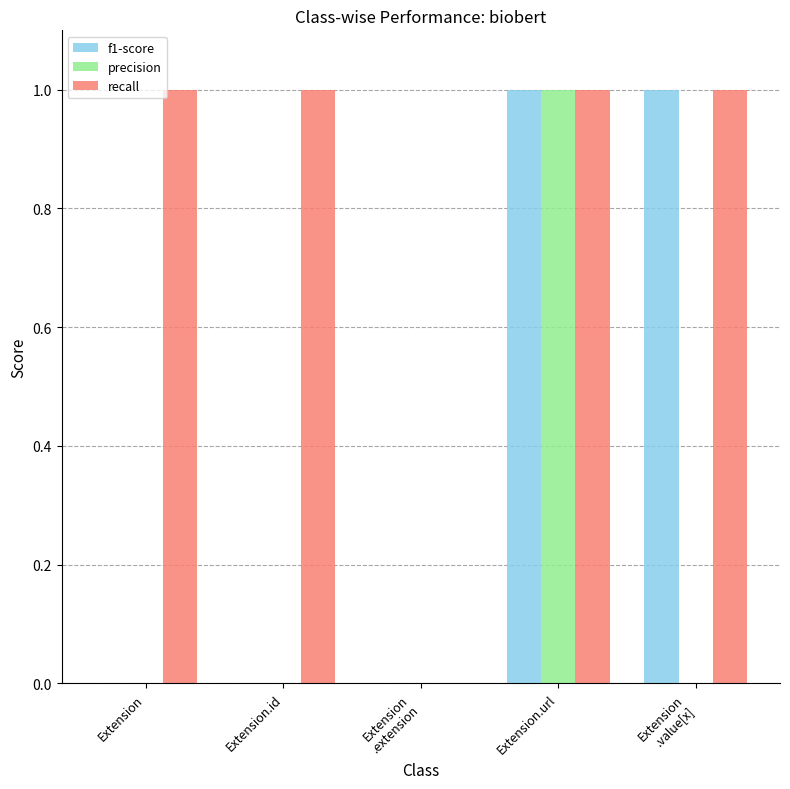

How many categories are shown in the chart?

5